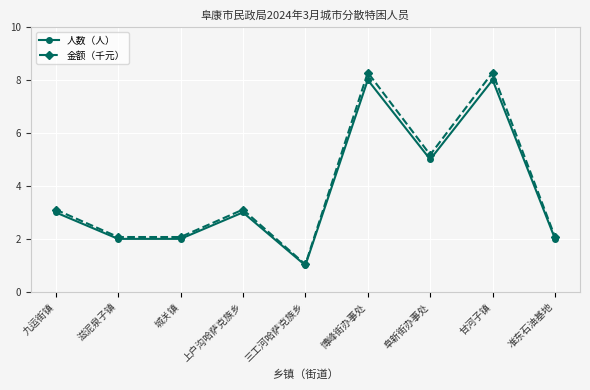

Between 九运街镇 and 甘河子镇, which series saw the biggest shift?

金额（千元）